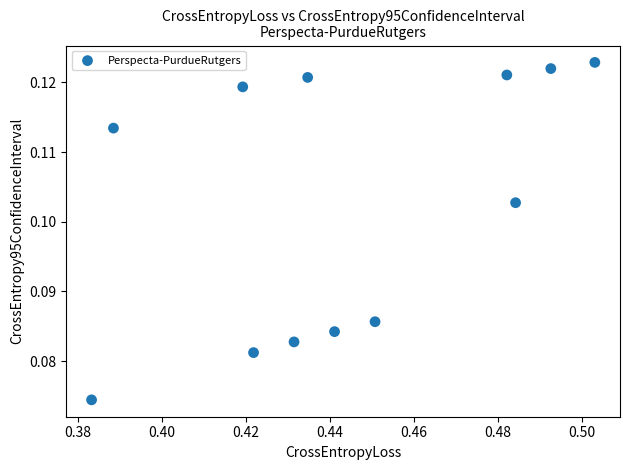

What is the average X value?

0.4